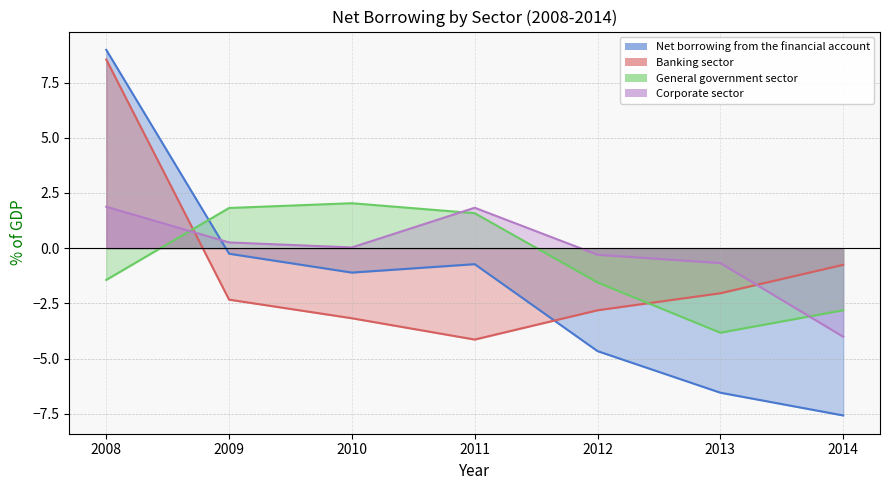

Rank the categories by Corporate sector value from lowest to highest.

2014, 2013, 2012, 2010, 2009, 2011, 2008